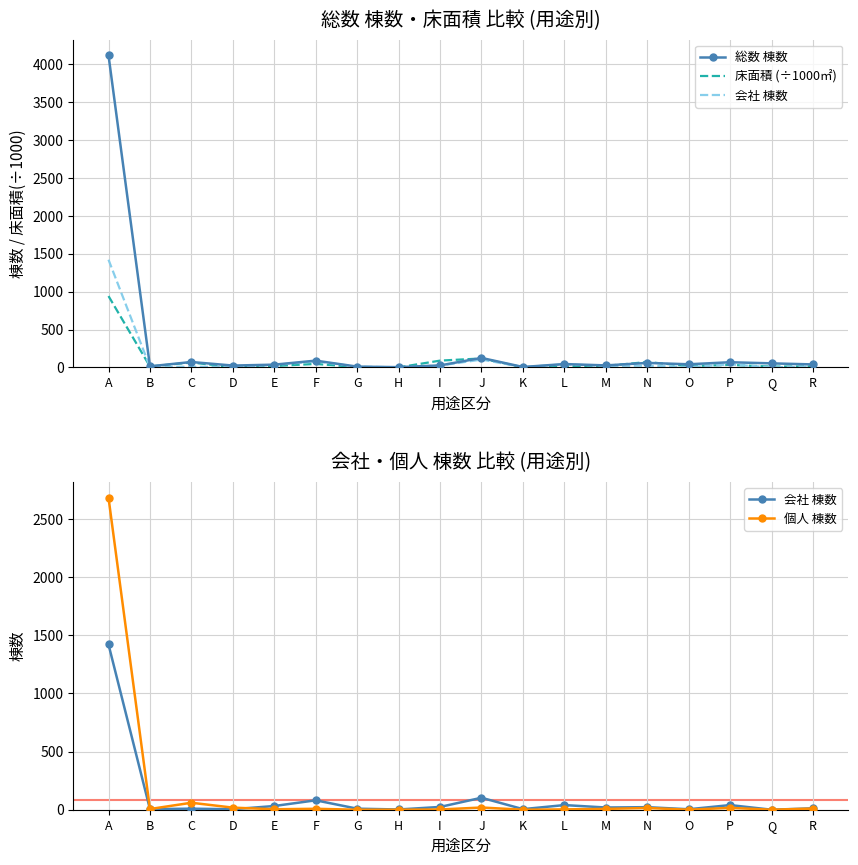

Reading left to right, extract all data points from this chart.

総数 棟数: A=4121.0	B=14.0	C=71.0	D=24.0	E=36.0	F=89.0	G=10.0	H=3.0	I=26.0	J=125.0	K=5.0	L=44.0	M=26.0	N=59.0	O=41.0	P=68.0	Q=53.0	R=39.0
床面積 (÷1000㎡): A=941.8	B=12.0	C=64.7	D=1.8	E=18.2	F=45.3	G=4.8	H=0.5	I=89.4	J=118.0	K=1.1	L=11.8	M=19.3	N=71.1	O=16.5	P=32.8	Q=10.5	R=12.9
会社 棟数: A=1422.0	B=5.0	C=9.0	D=4.0	E=32.0	F=81.0	G=9.0	H=2.0	I=24.0	J=103.0	K=5.0	L=40.0	M=19.0	N=22.0	O=4.0	P=40.0	Q=0.0	R=12.0
個人 棟数: A=2685.0	B=6.0	C=60.0	D=18.0	E=4.0	F=8.0	G=0.0	H=0.0	I=2.0	J=19.0	K=0.0	L=3.0	M=7.0	N=15.0	O=0.0	P=16.0	Q=0.0	R=10.0